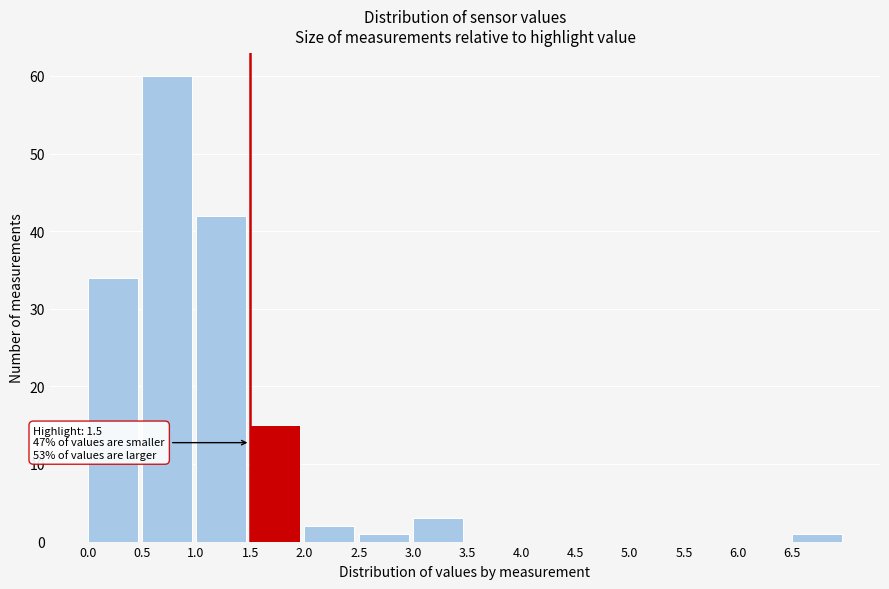

Which range on the x-axis has the tallest bar?

0.5 to 1.0